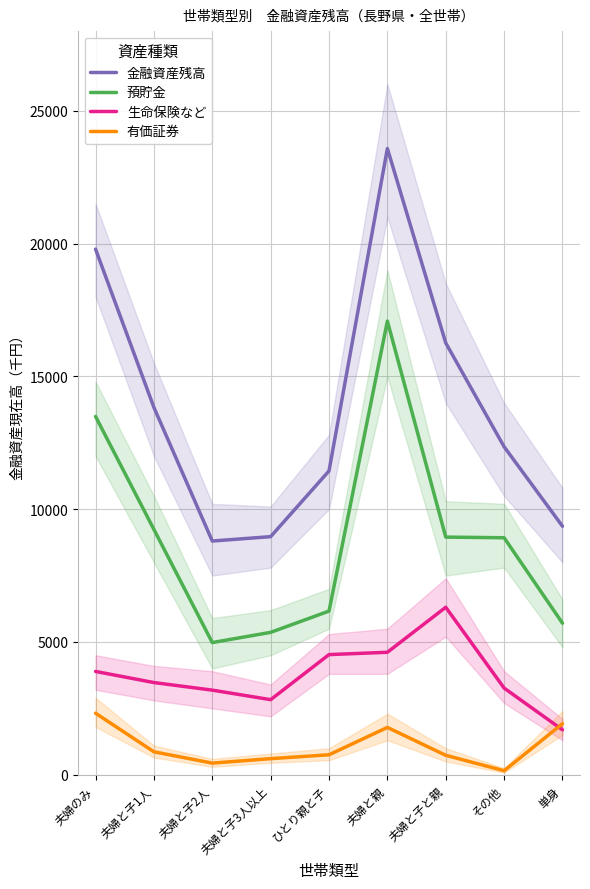

True or false: 生命保険など and 金融資産残高 cross at least once.

False